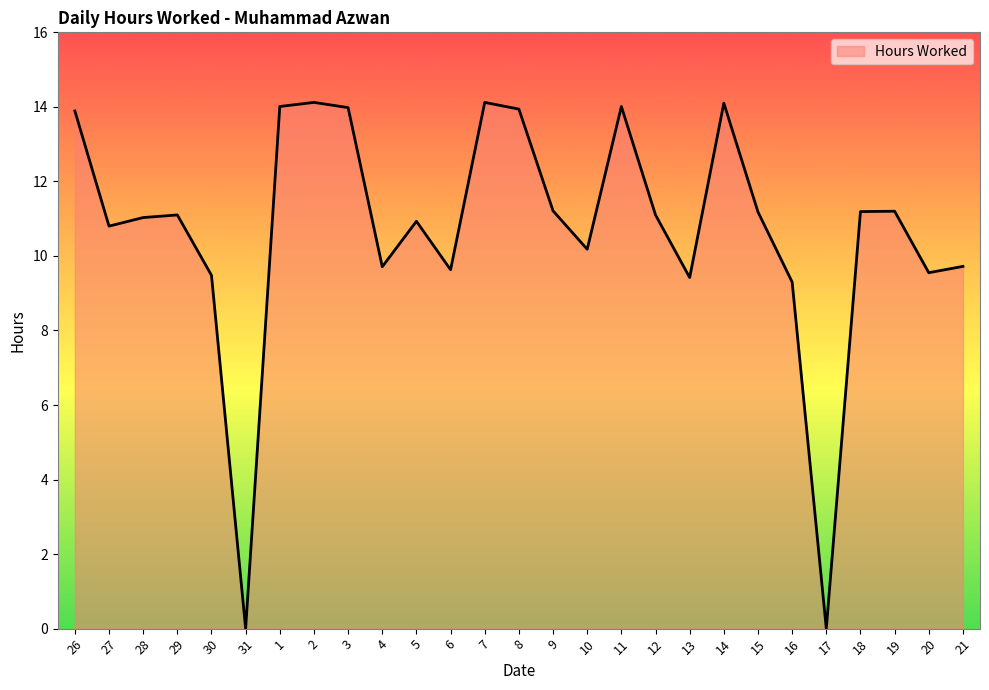

What is the change in value from 11 to 18?

-2.8